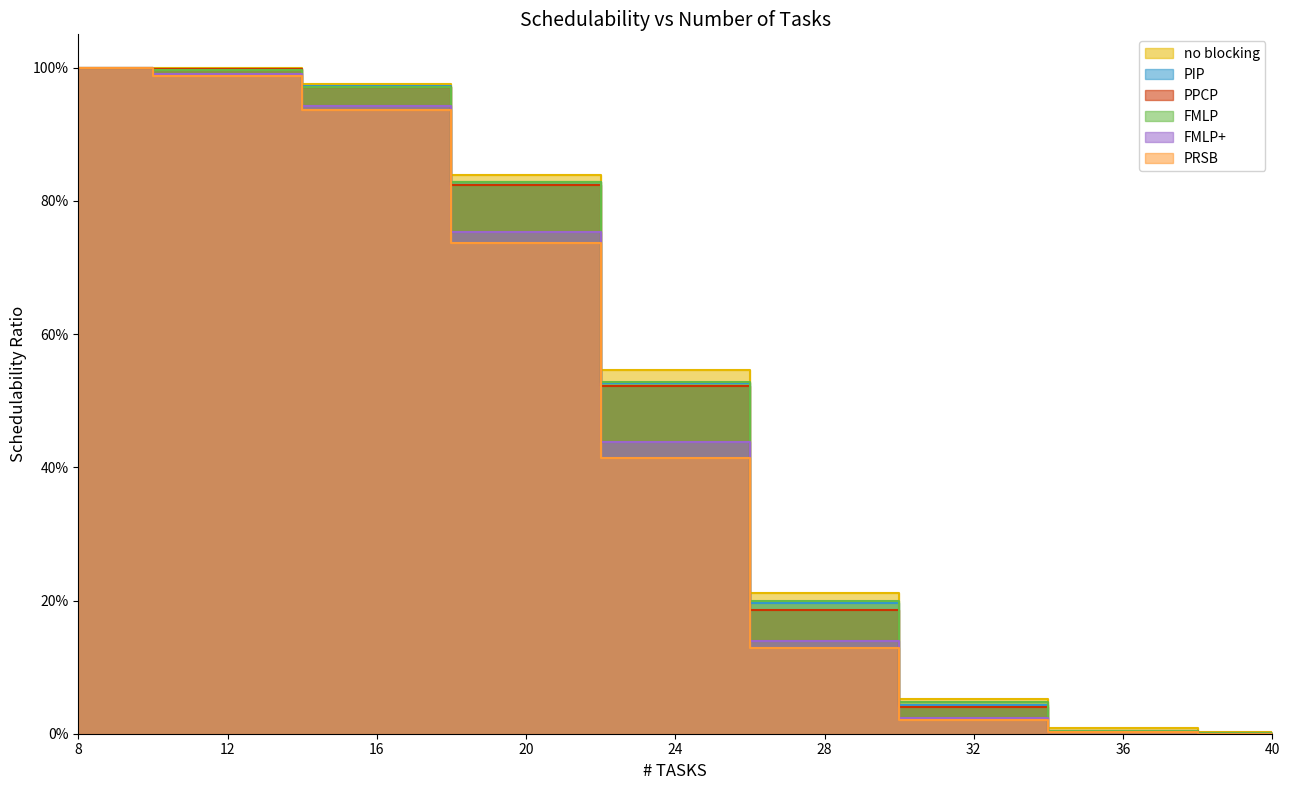

How many distinct data groups are displayed?

6